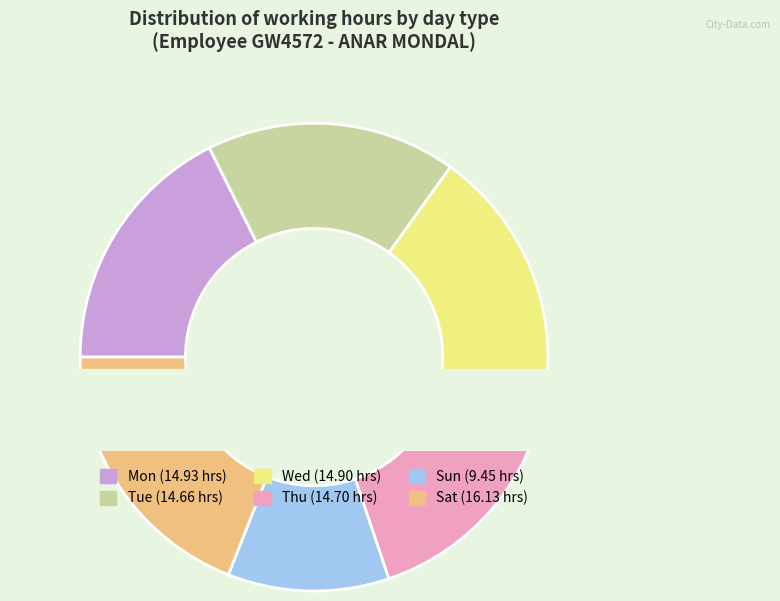

How many segments does this pie chart have?

6